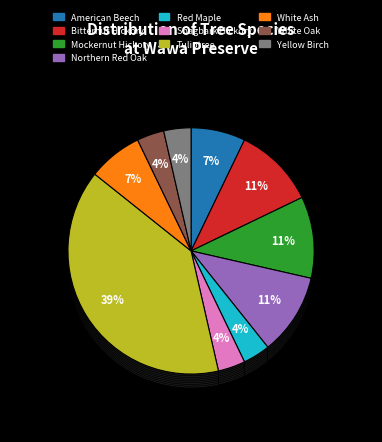

What percentage do Bitternut Hickory and Red Maple together represent?

14.3%